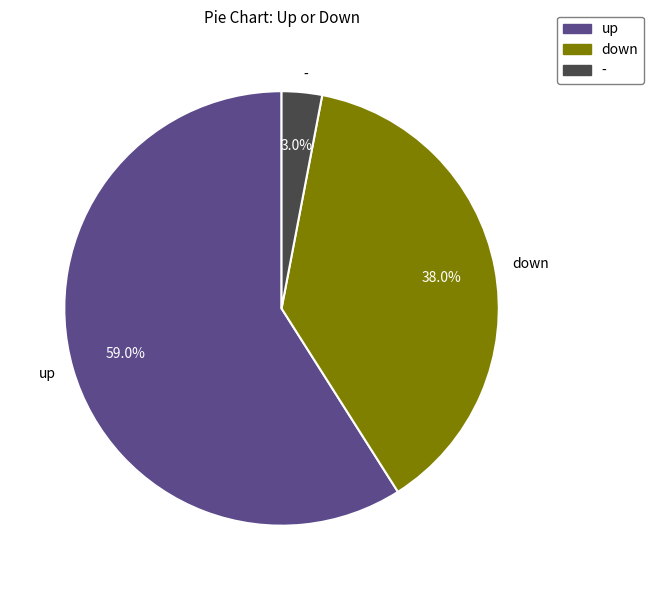

What percentage is NOT represented by up?

41.0%